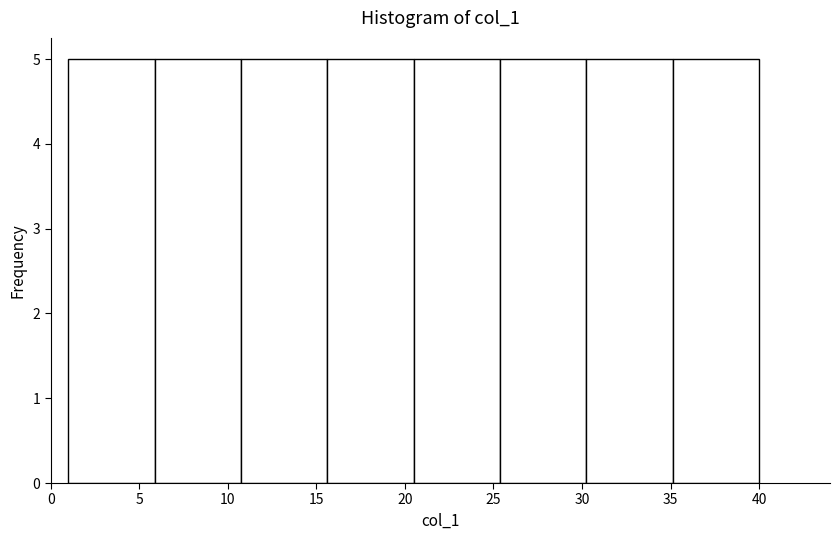

What is the height of the bar covering 15.5 to 20.5 on the x-axis? Neither the bar edges nor the heights are printed on the chart, so give them approximately, as read against the axes.

5